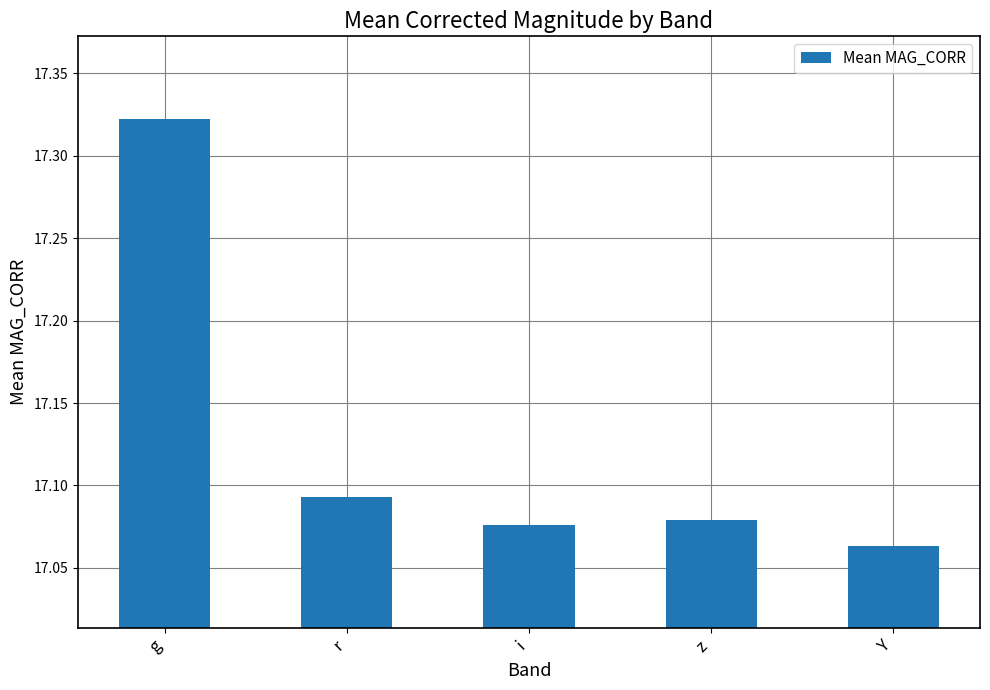

Which category has the highest value across all series?

g